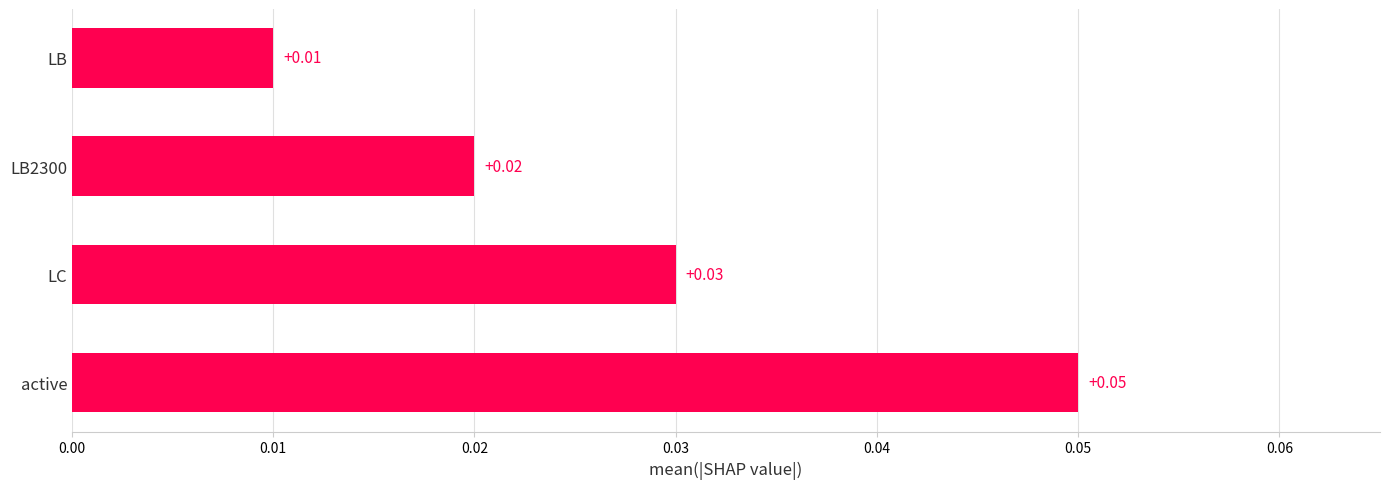

Which category has the lowest value across all series?

LB